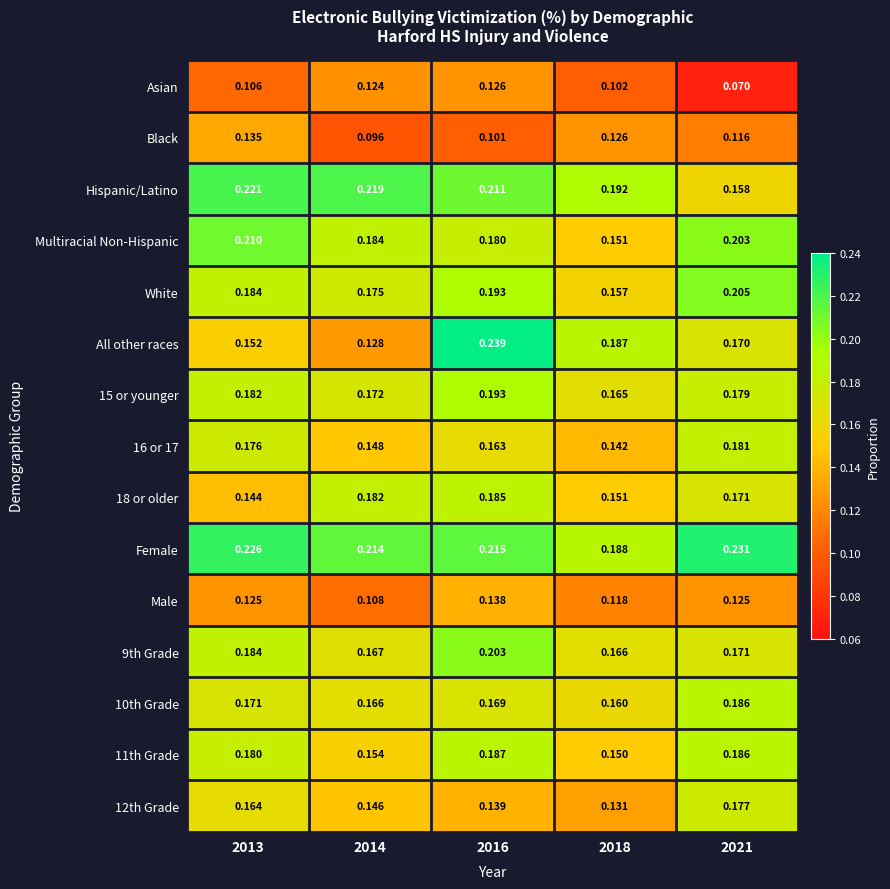

Is the value of 10th Grade at 2014 greater than the value of Hispanic/Latino at 2013?

No